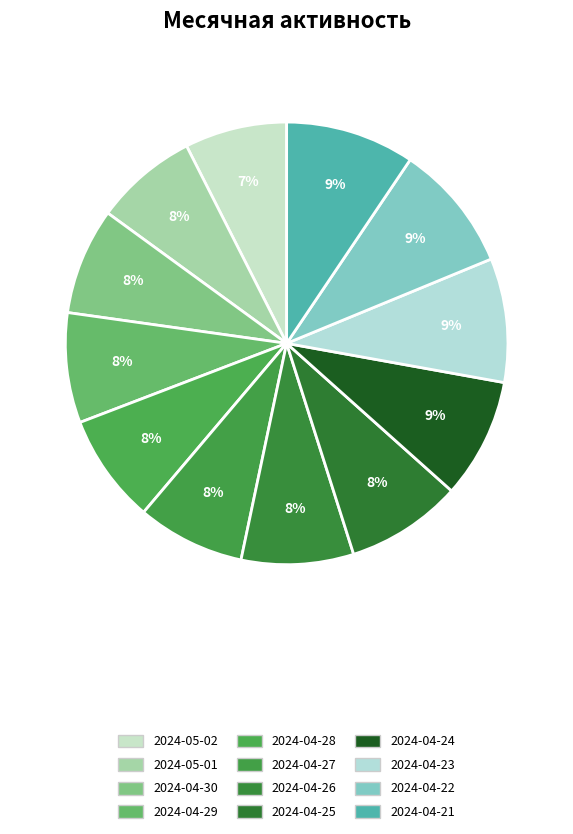

What is the largest slice in the pie chart?

2024-04-21